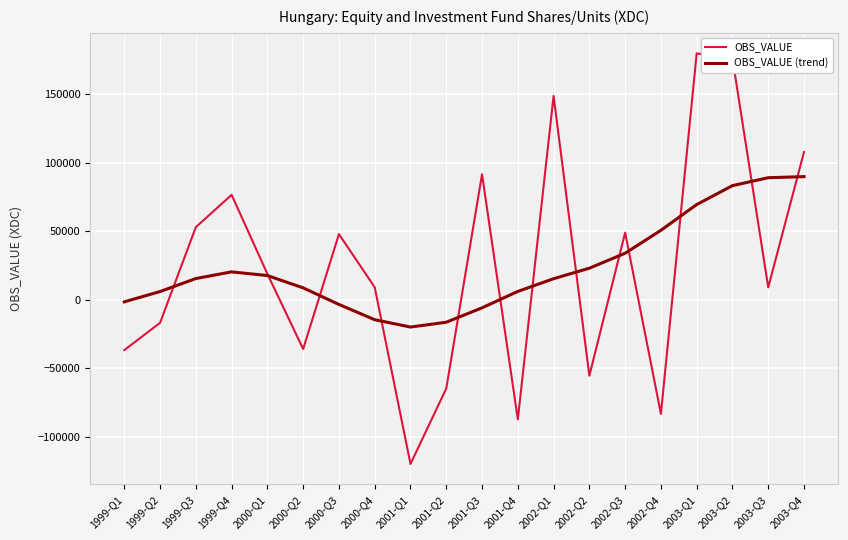

Rank the series by their maximum value, from lowest to highest.

OBS_VALUE (trend), OBS_VALUE